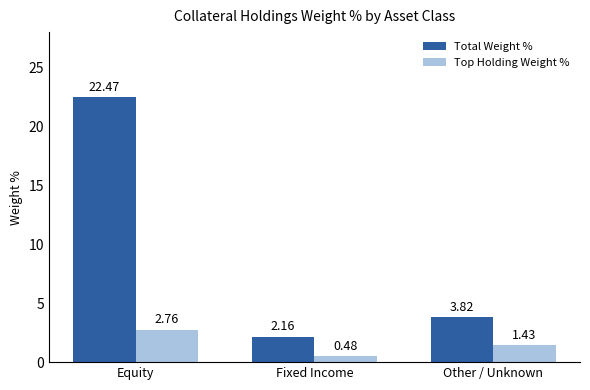

What is the greatest value displayed?

22.5